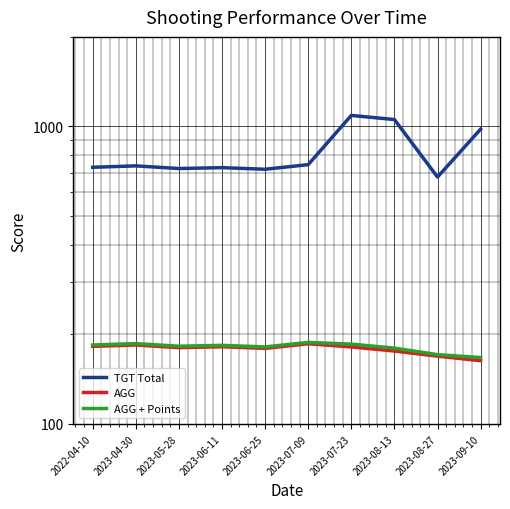

The TGT Total series shows 1089.0 at 2023-07-23. True or false?

True